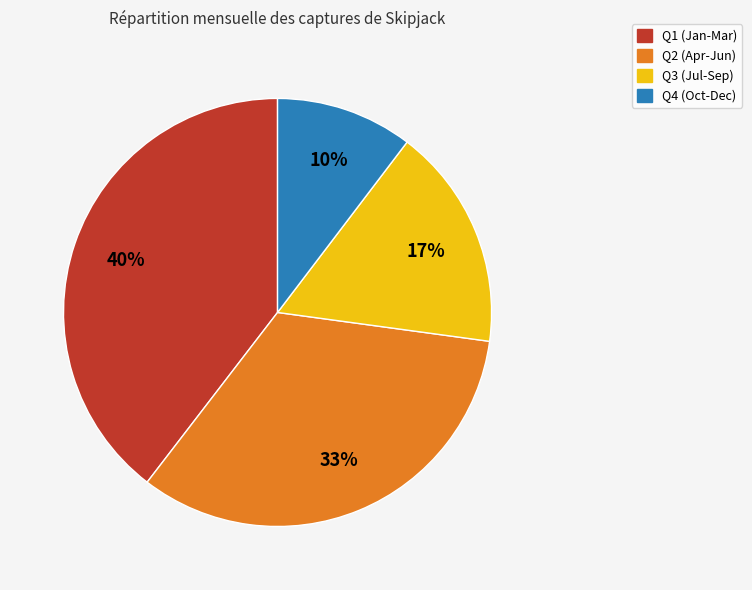

To the nearest percent, what is the average slice percentage?

25%